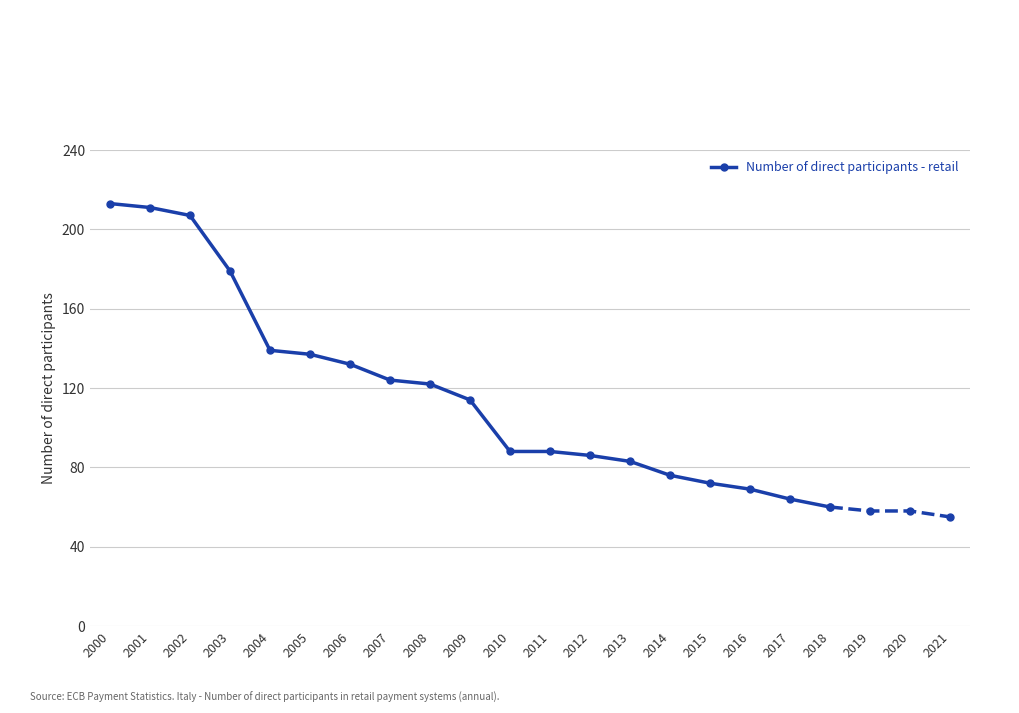

What is the lowest value of the Number of direct participants - retail series?

60